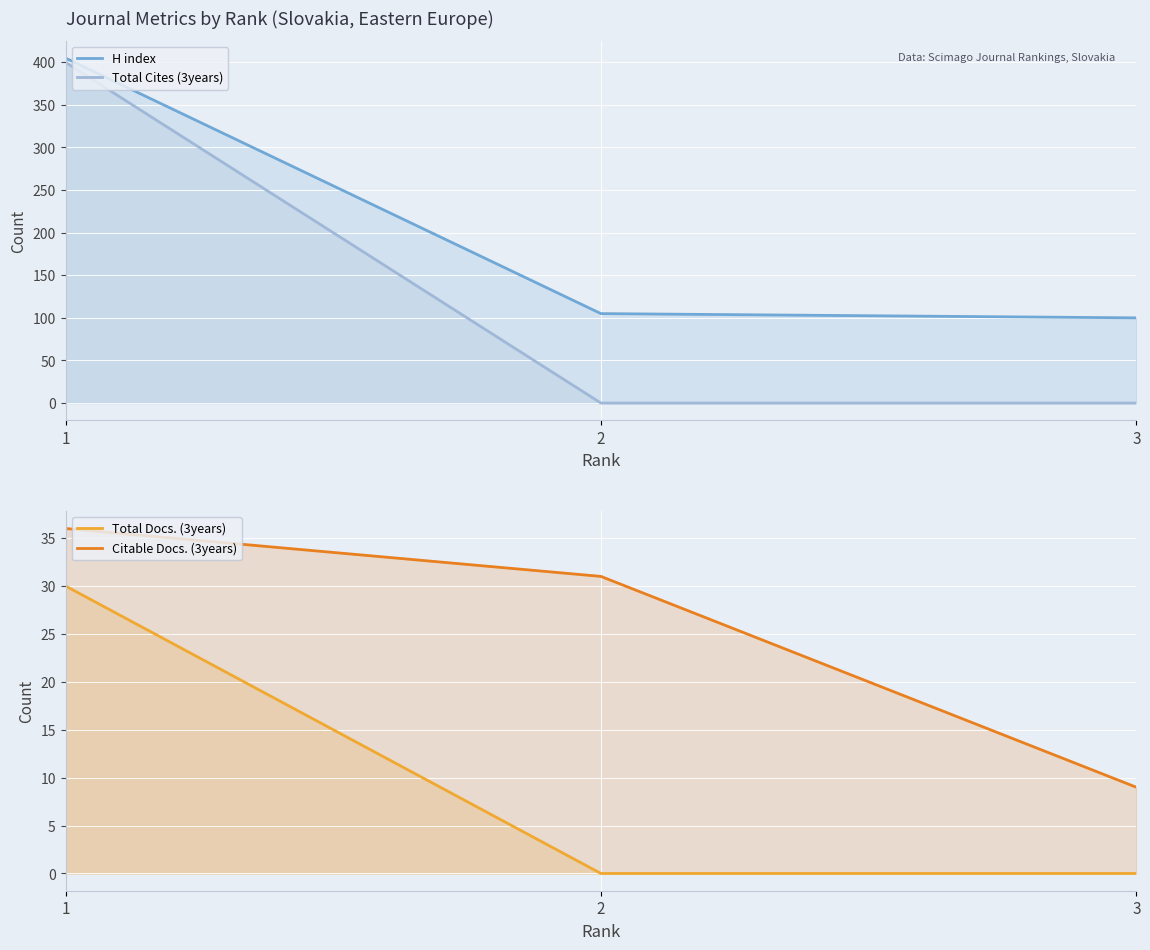

Reading right to left, transcribe all the data shown in this chart.

H index: 3=100	2=105	1=405
Total Cites (3years): 3=0	2=0	1=400
Total Docs. (3years): 3=0	2=0	1=30
Citable Docs. (3years): 3=9	2=31	1=36